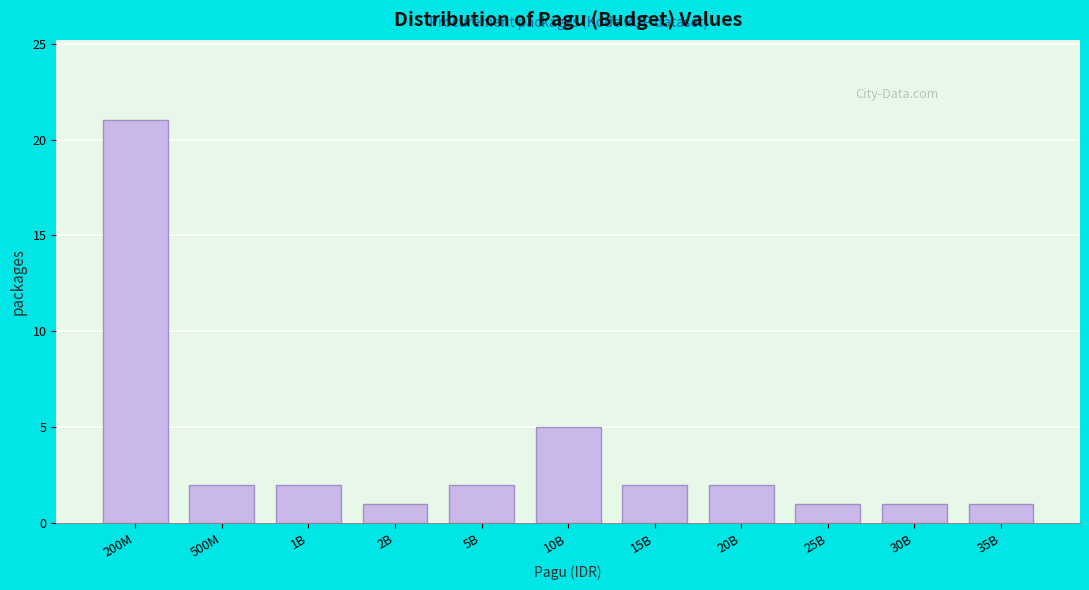

Reading left to right, list all the values displayed in this chart.

21	2	2	1	2	5	2	2	1	1	1